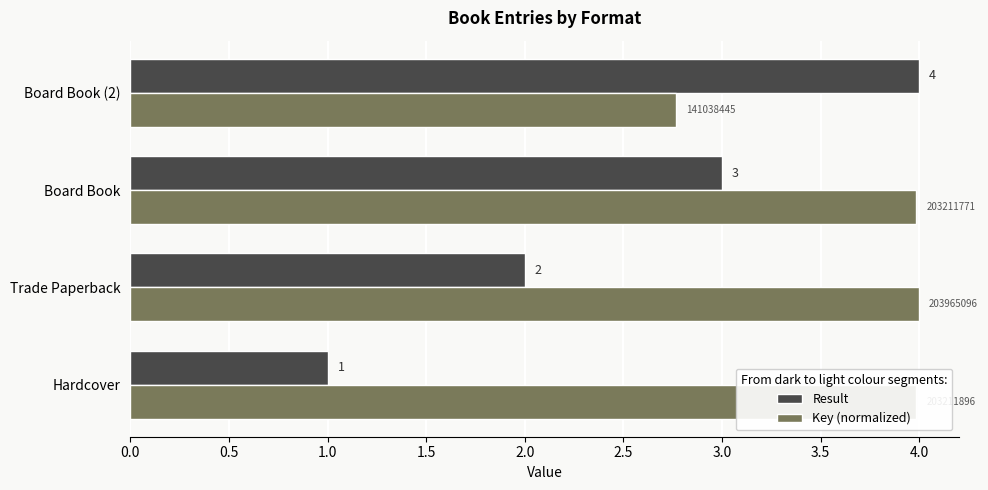

What is the smallest value displayed?

1.0